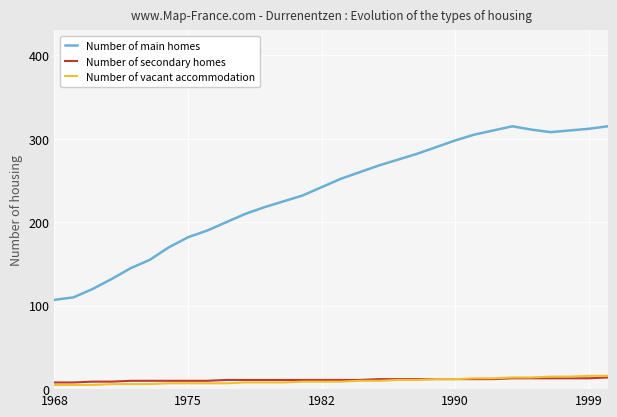

Which series has the largest range (max minus min)?

Number of main homes